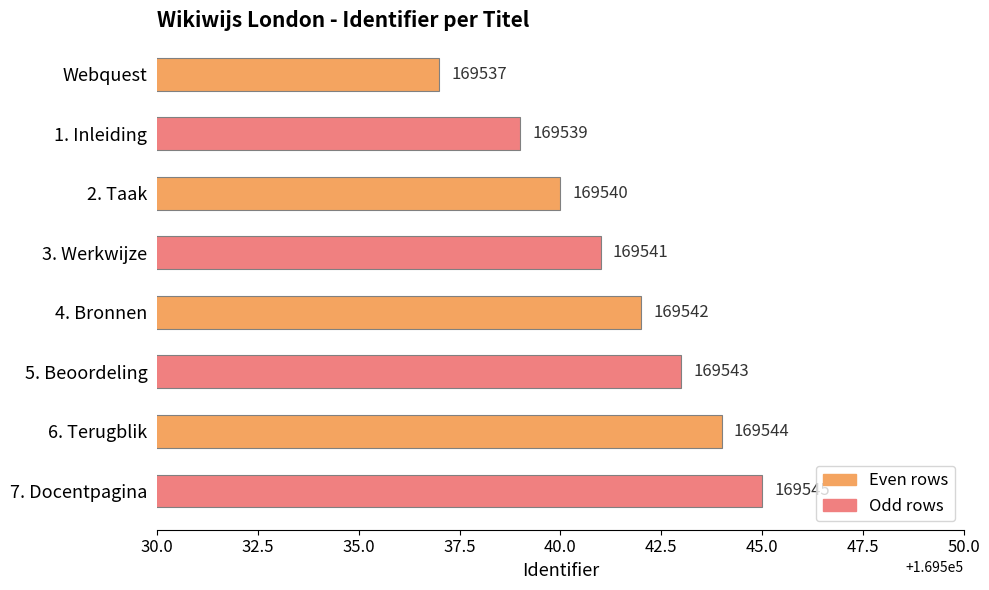

The value at Webquest is 169537. True or false?

True